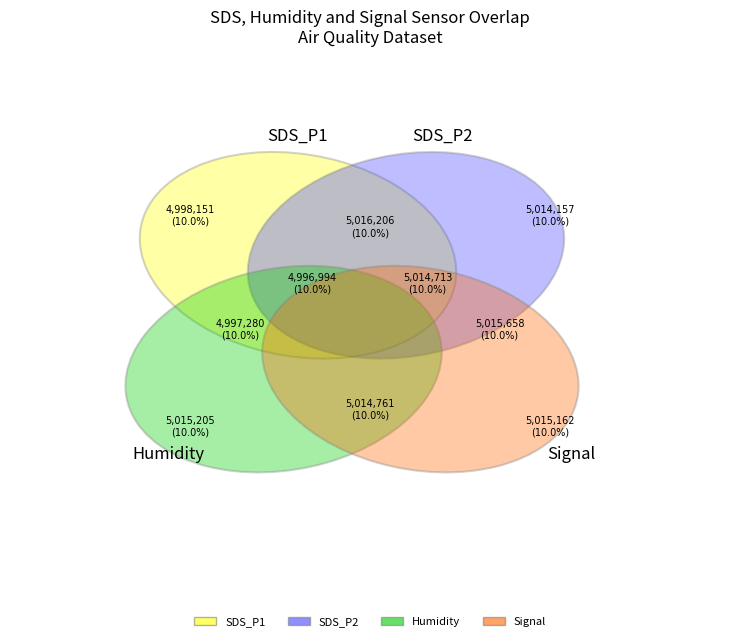

What percentage is NOT represented by 28?

90.0%